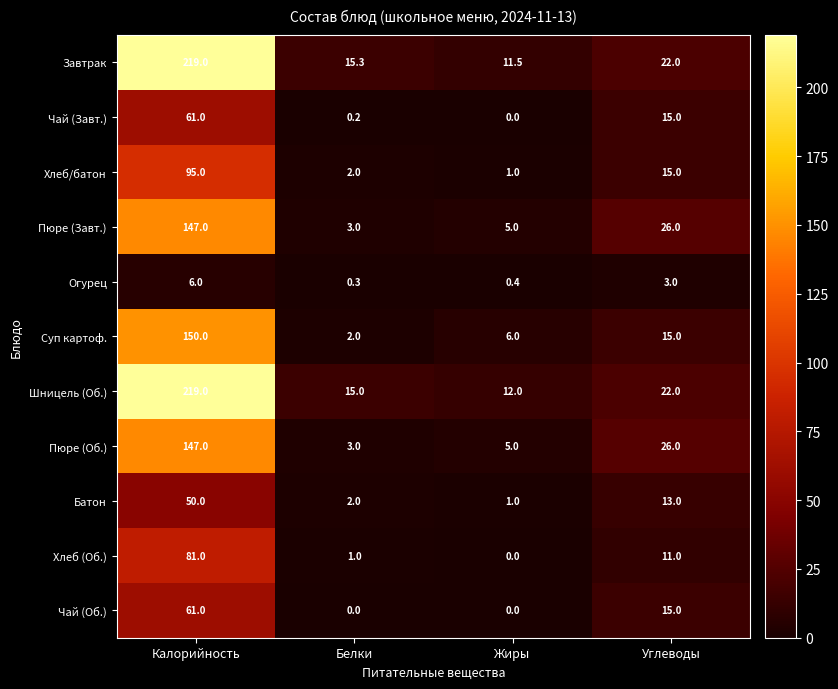

What is the greatest value displayed?

219.0